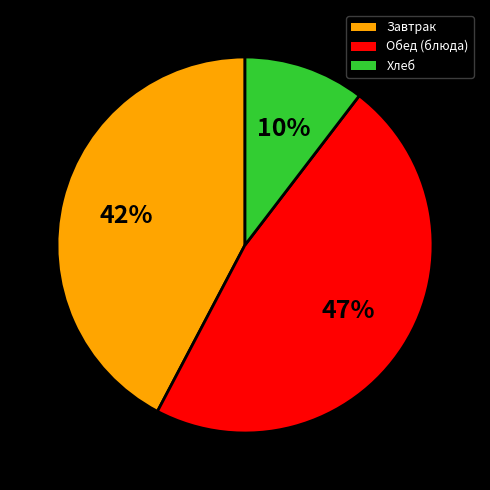

Is there a majority slice in this chart?

No